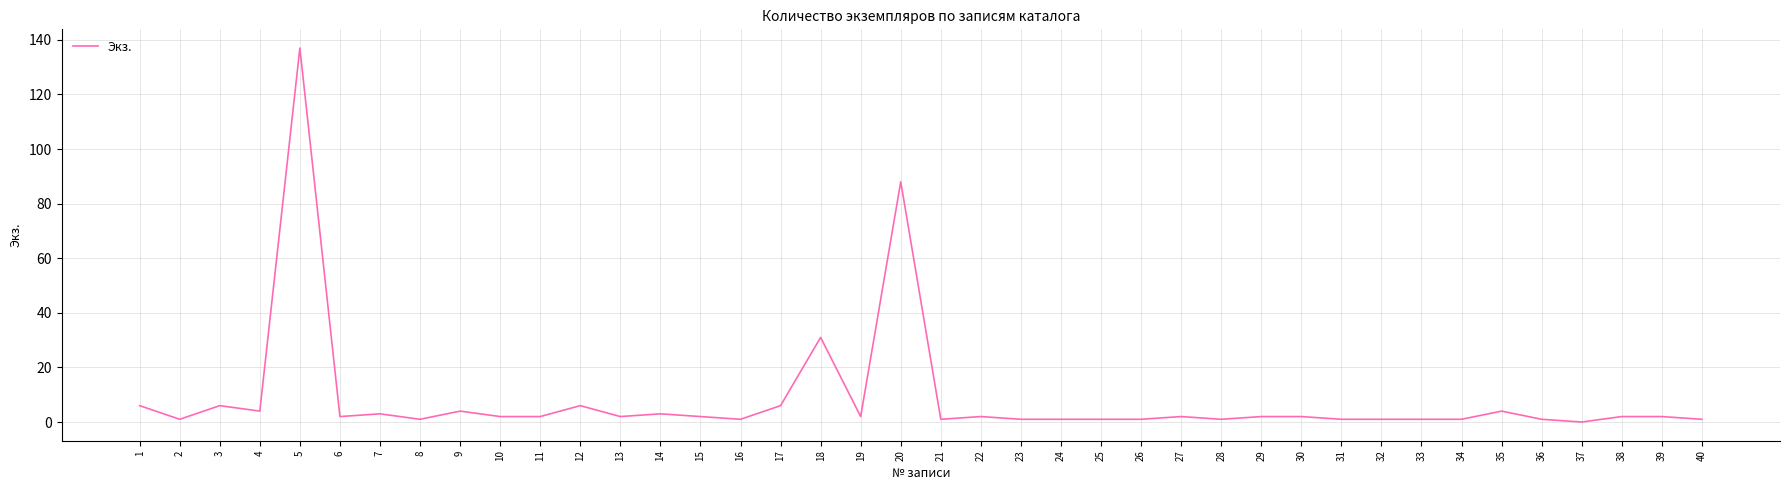

Approximately how many times larger is the value at 3 compared to 35?

1.5